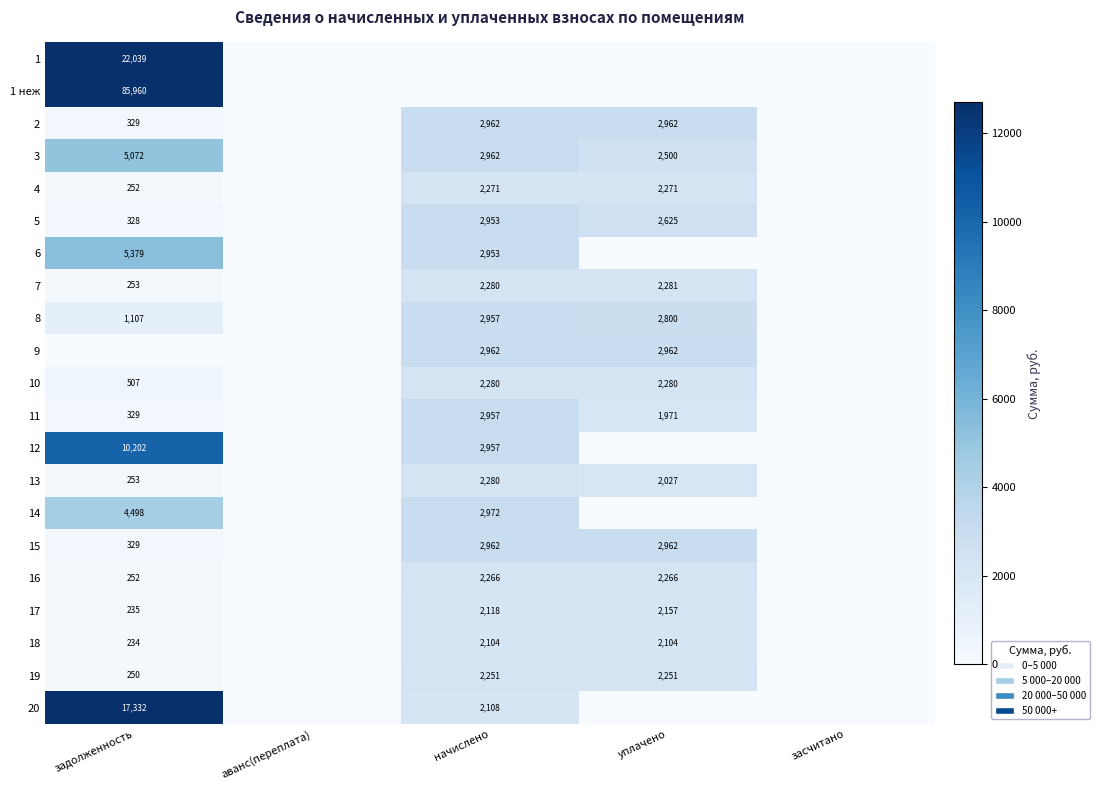

The 11 series shows 1202 at уплачено. True or false?

False